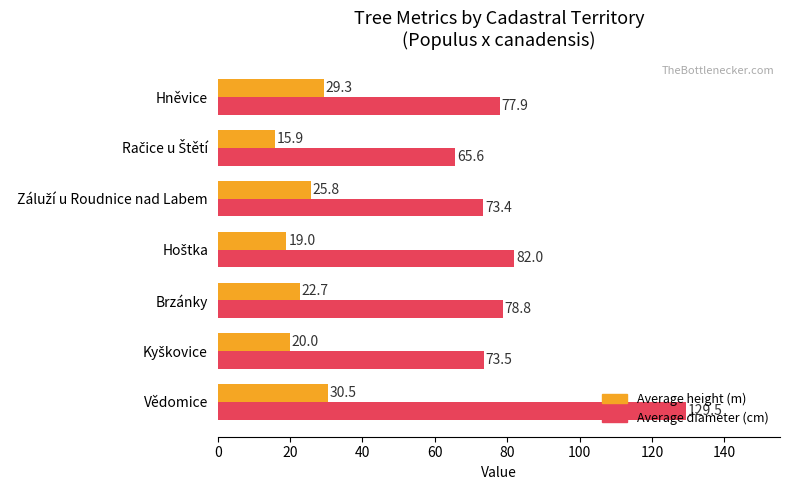

What are all the series names shown in the legend?

Average height (m), Average diameter (cm)